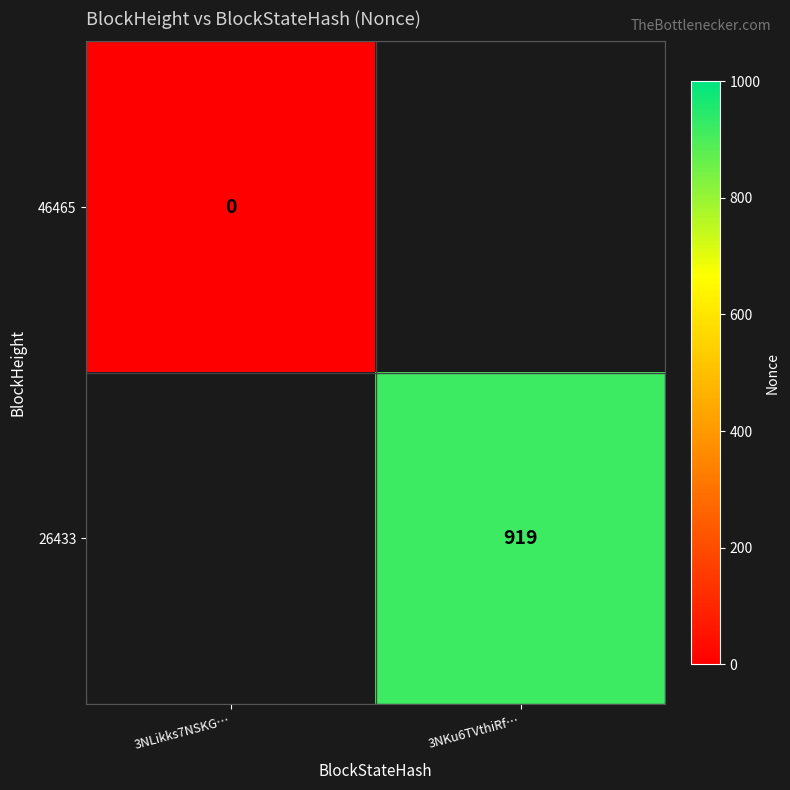

At how many categories does at least one series exceed 312?

1